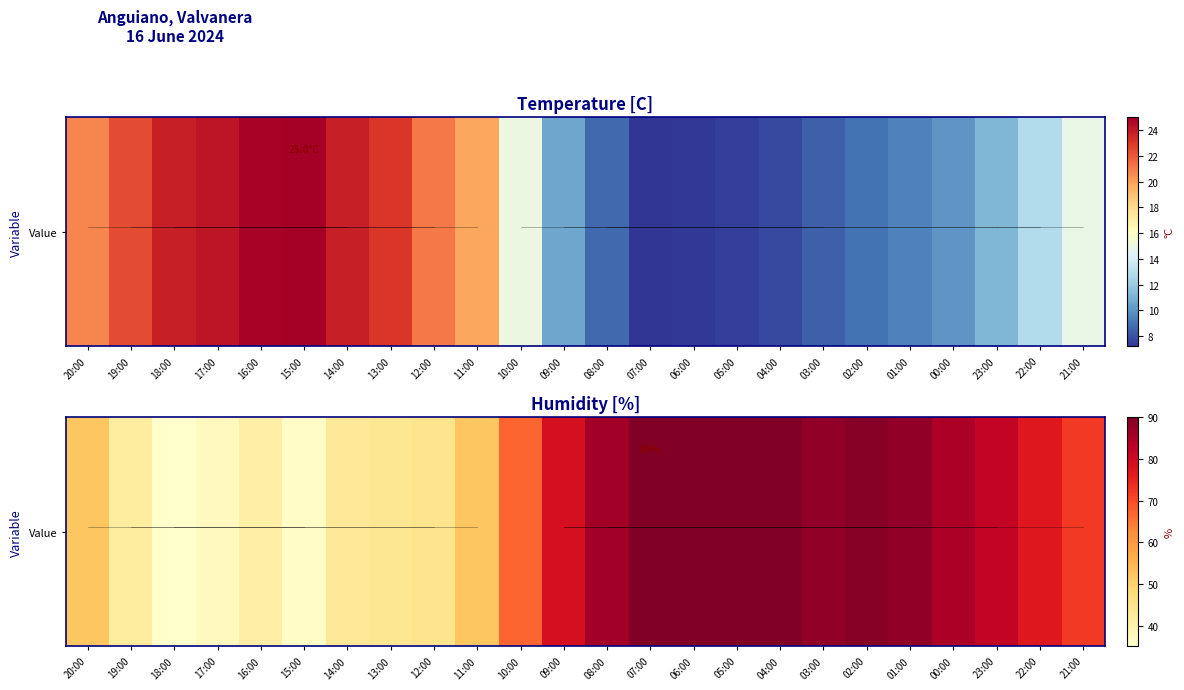

What is the ratio of the value at 18:00 to the value at 14:00?

0.8